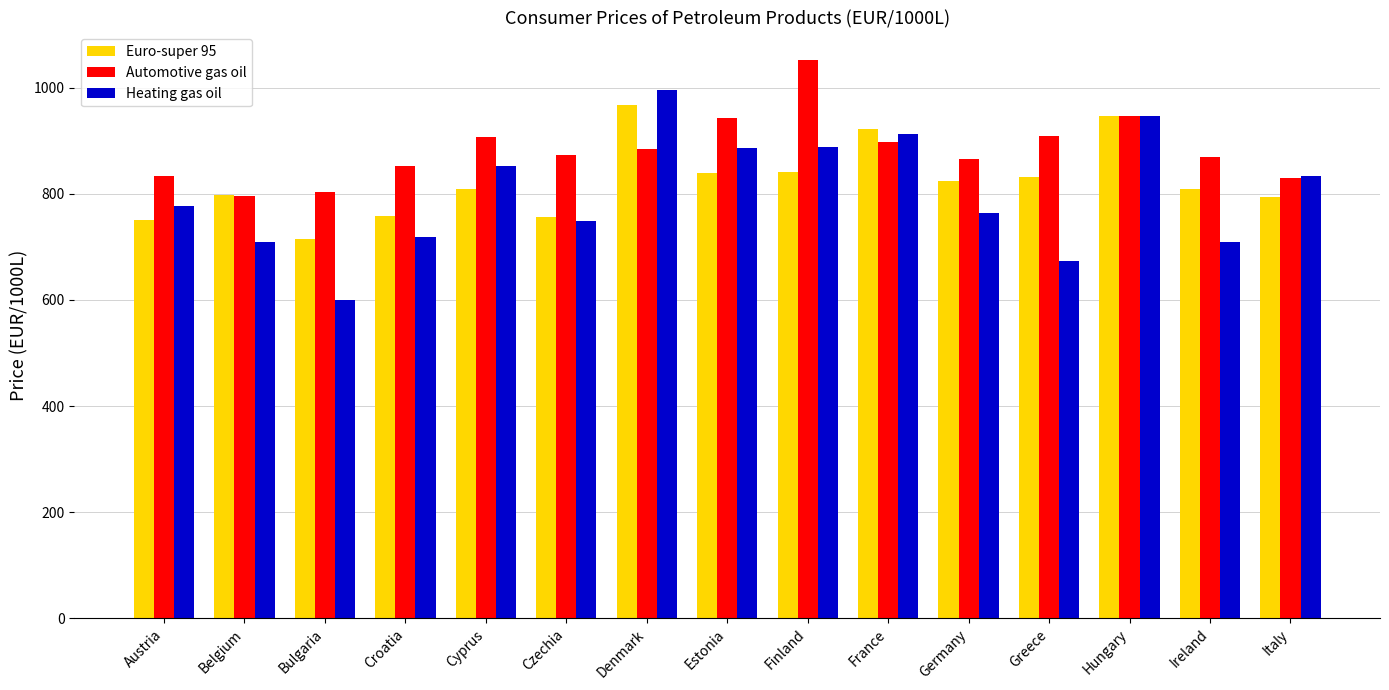

What is the label of the 10th bar from the left?

France